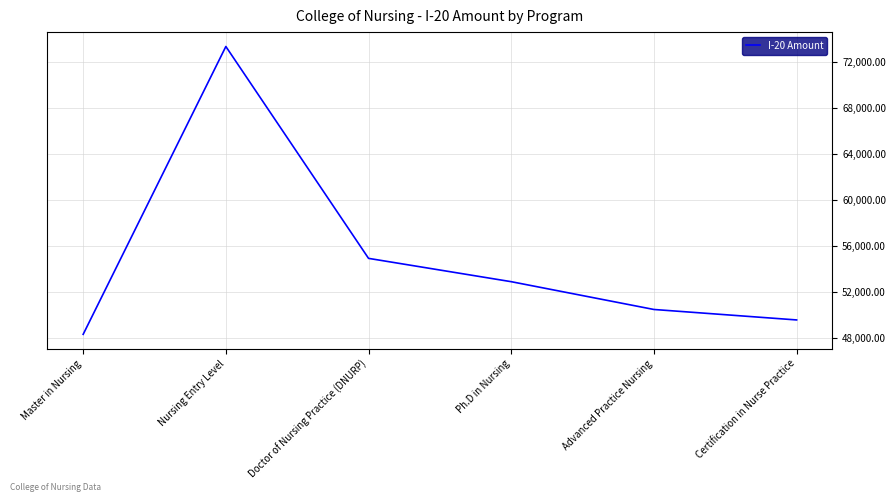

Reading left to right, transcribe all the data shown in this chart.

Master in Nursing=48311.8	Nursing Entry Level=73315.6	Doctor of Nursing Practice (DNURP)=54911.5	Ph.D in Nursing=52885.8	Advanced Practice Nursing=50471.6	Certification in Nurse Practice=49562.6